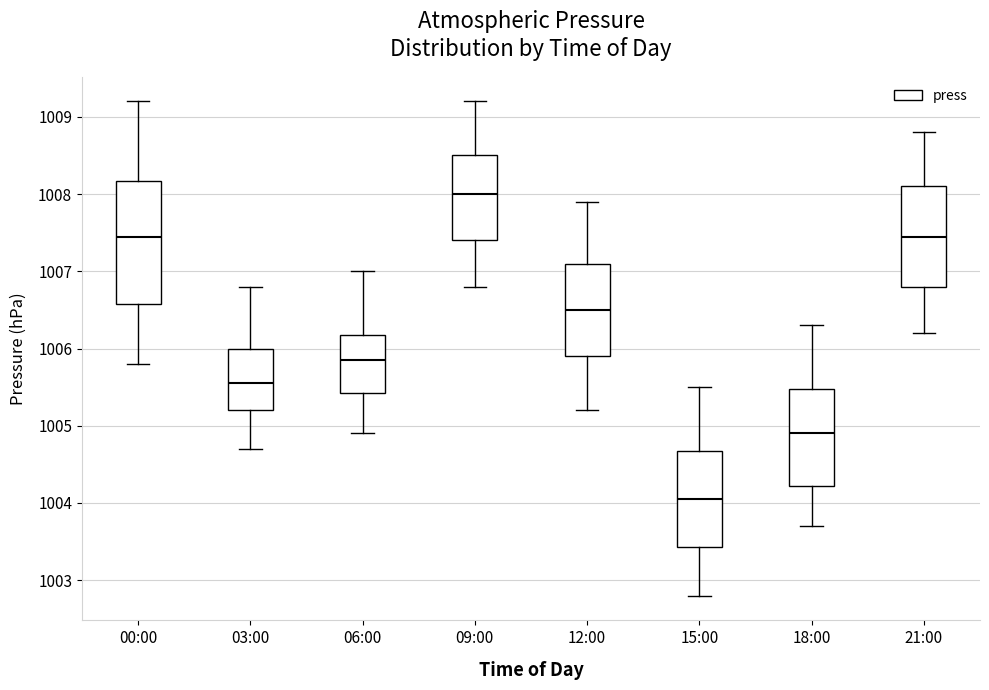

Where does the upper whisker of the box for 00:00 end on the y-axis? The values are not printed on the chart, so give them approximately, as read against the axis.

1009.2